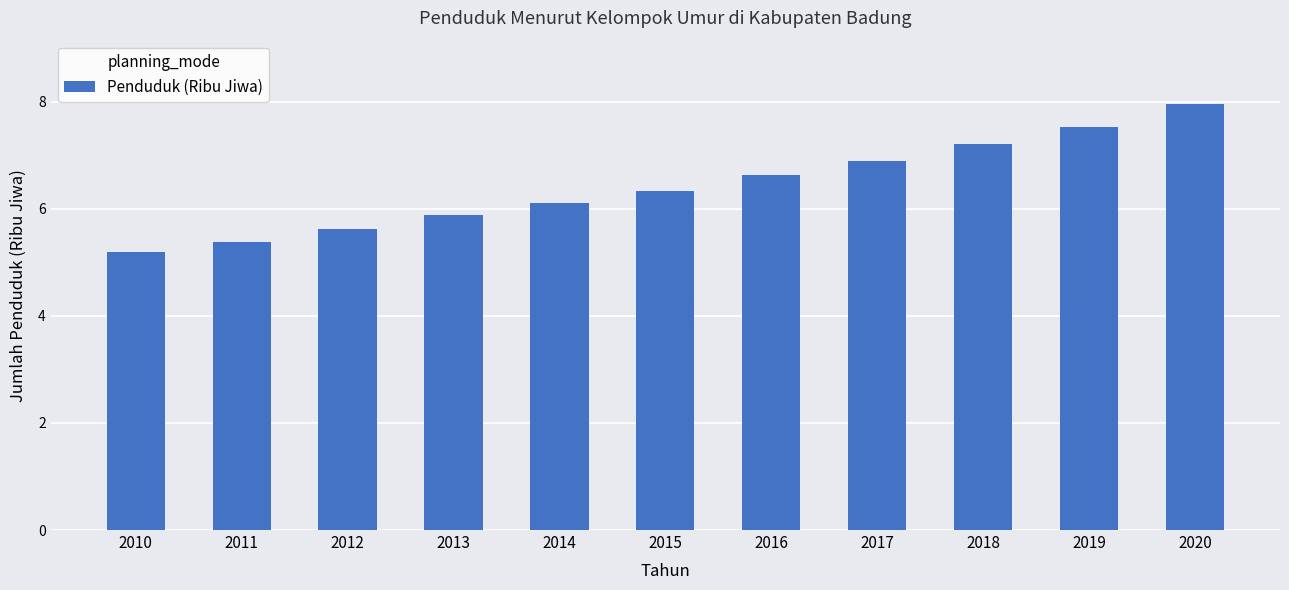

Rank the categories by value from highest to lowest.

2020, 2019, 2018, 2017, 2016, 2015, 2014, 2013, 2012, 2011, 2010